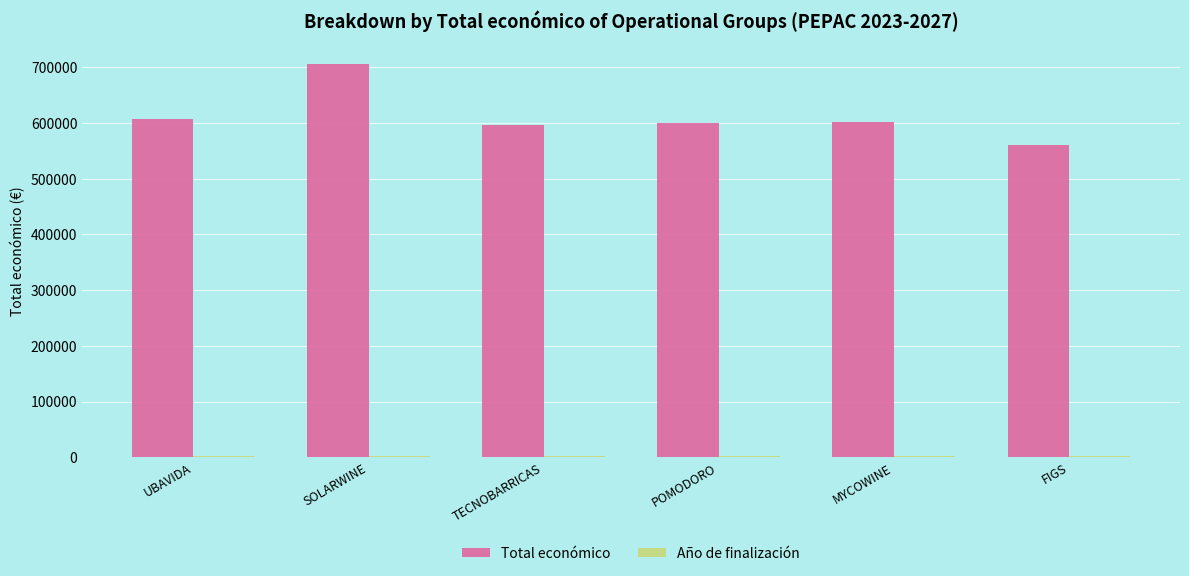

At which category is the sum across all series the highest?

SOLARWINE